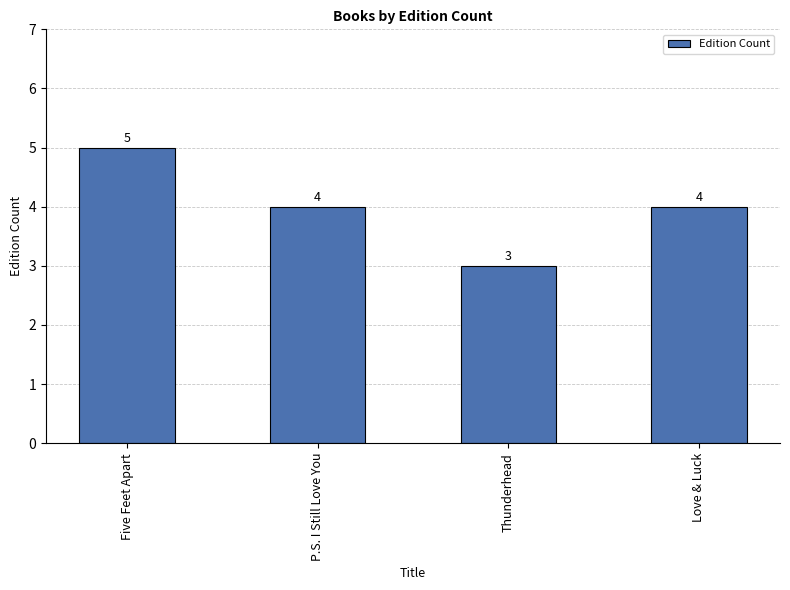

Reading right to left, list all the values displayed in this chart.

4	3	4	5